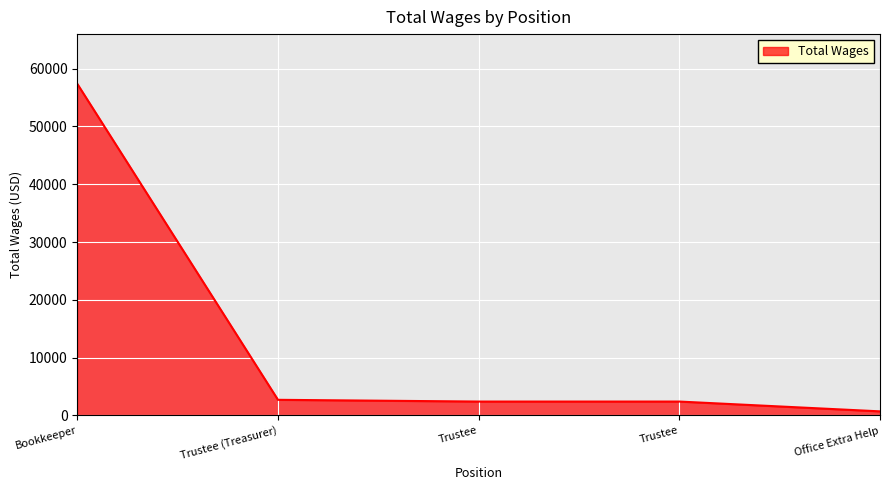

True or false: the data has more than 0 interior local peaks.

False